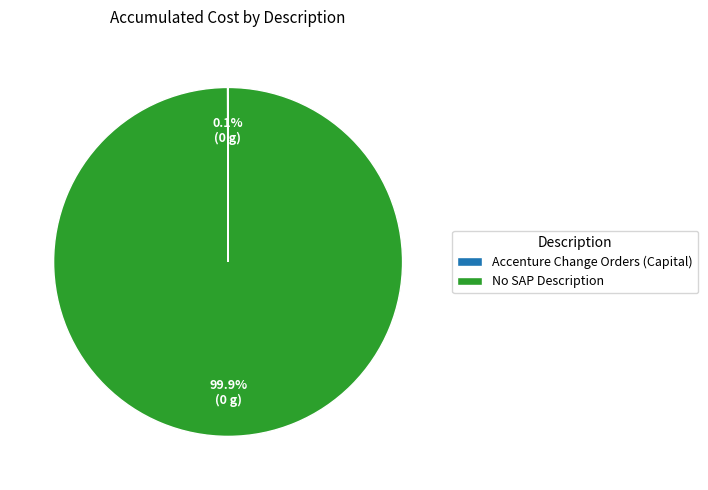

Which category accounts for the majority?

No SAP Description